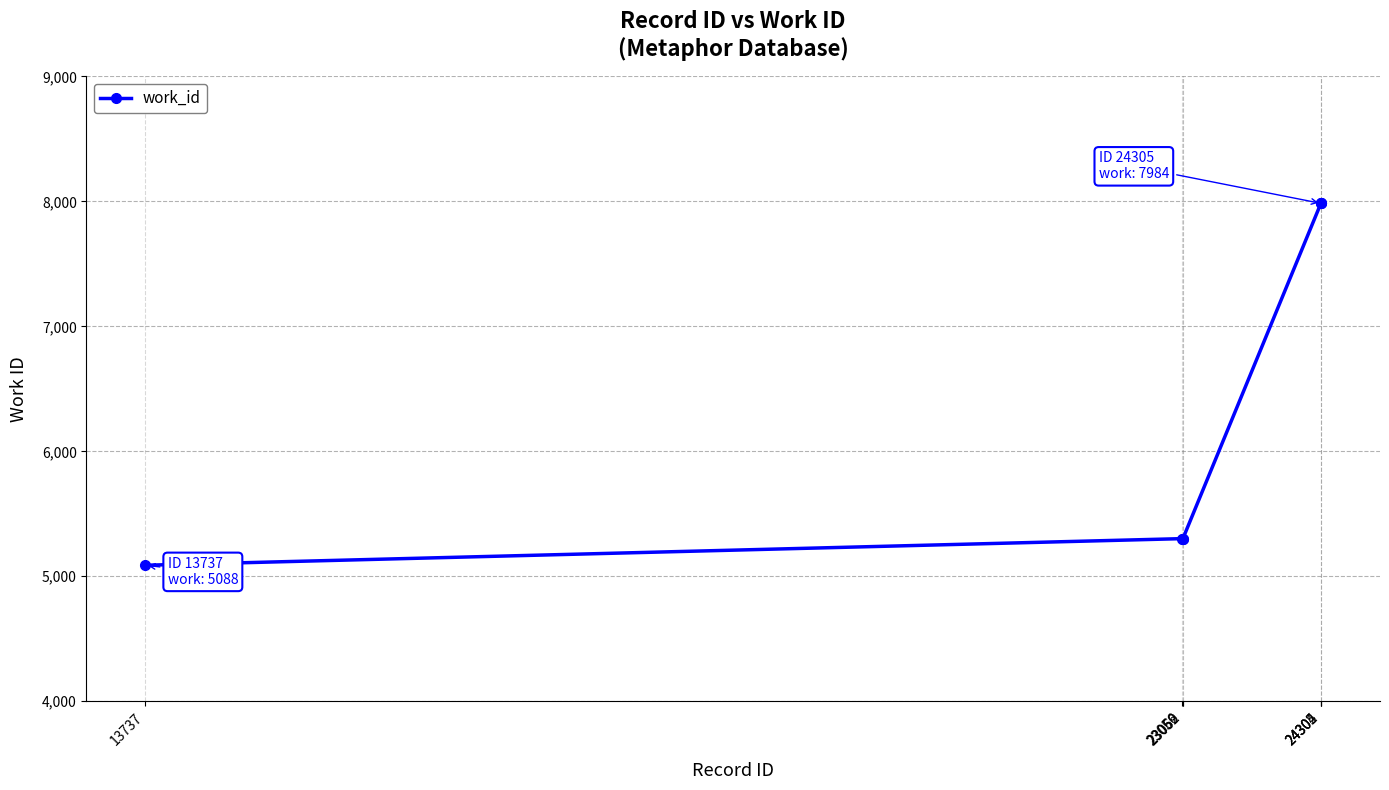

Reading right to left, list all the values displayed in this chart.

7984	7984	7984	5301	5301	5301	5088